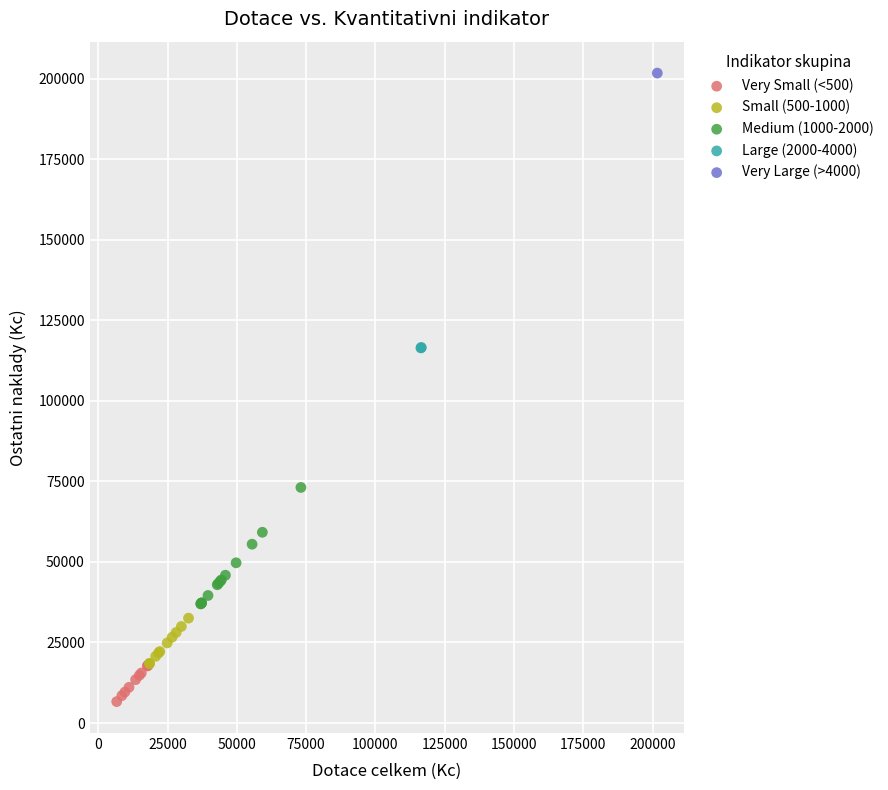

What are all the series names shown in the legend?

Very Small (<500), Small (500-1000), Medium (1000-2000), Large (2000-4000), Very Large (>4000)